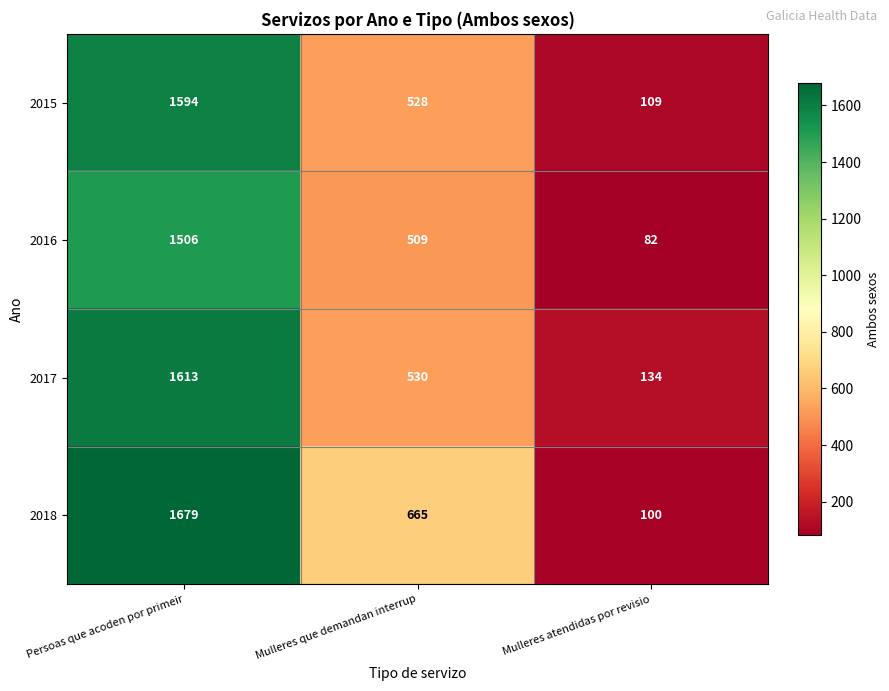

What is the difference between the maximum and second lowest values in the 2015 series?

1066